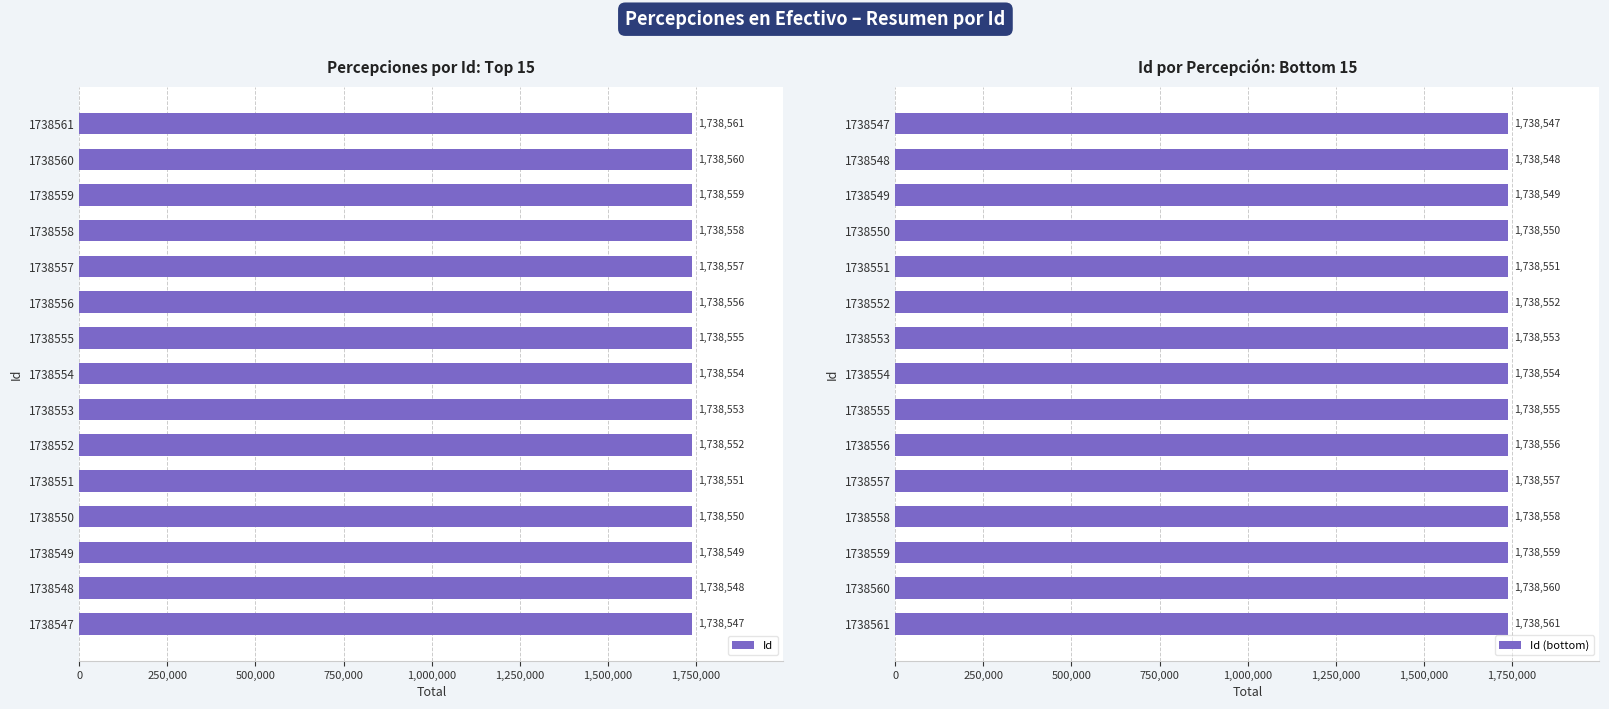

What is the difference between the Id (bottom) values at 1738559 and 1738560?

1